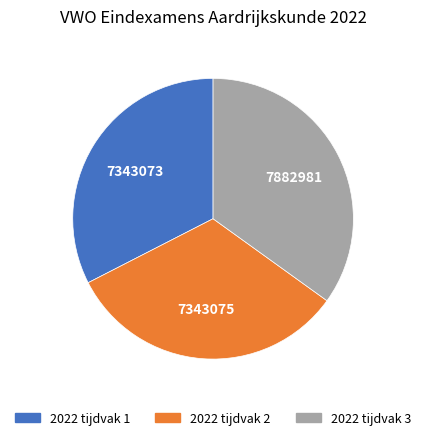

Is 2022 tijdvak 2 the majority of the pie?

No